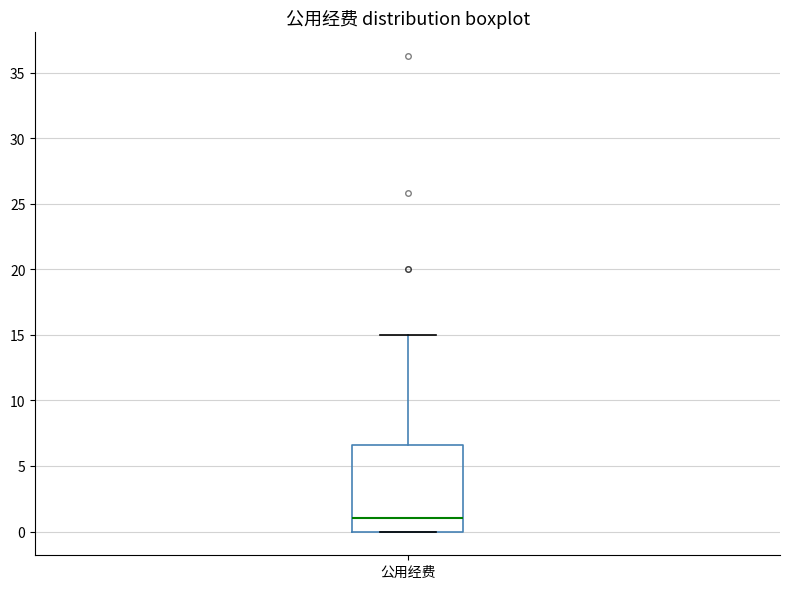

Read this box plot against the y-axis: the position of the median line, the range covered by the box, and the ends of both whiskers. The values are not printed on the chart, so give them approximately, as read against the axis.

median 1.0, box 0.0 to 6.5, whiskers 0.0 to 15.0